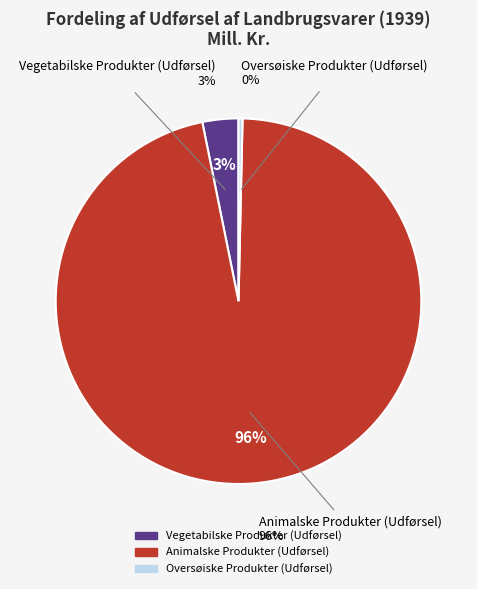

Is the sum of Animalske Produkter (Udførsel) and Oversøiske Produkter (Udførsel) greater than half?

Yes